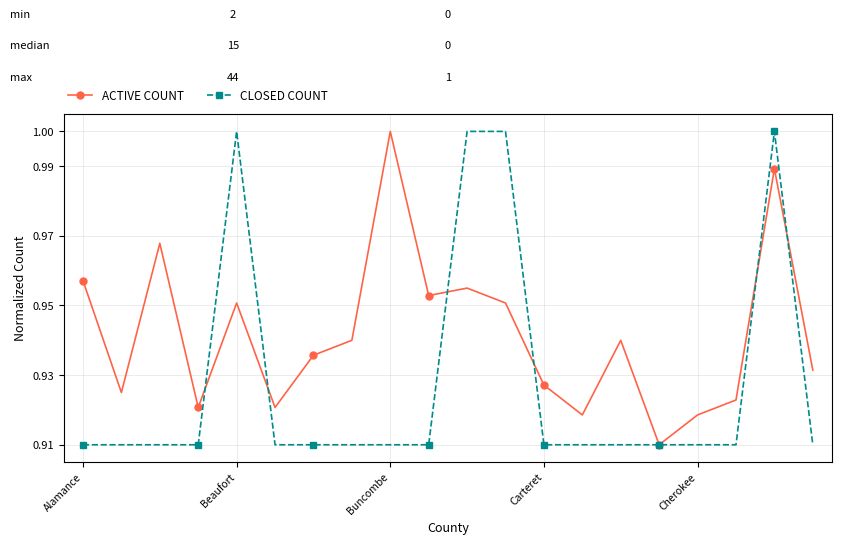

Which series has the largest total across all categories?

ACTIVE COUNT